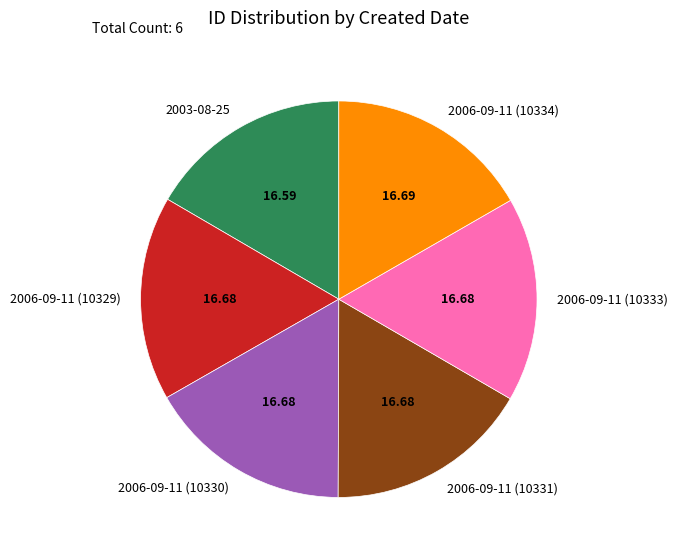

Combined, do 2006-09-11 (10333) and 2006-09-11 (10334) account for over 50%?

No